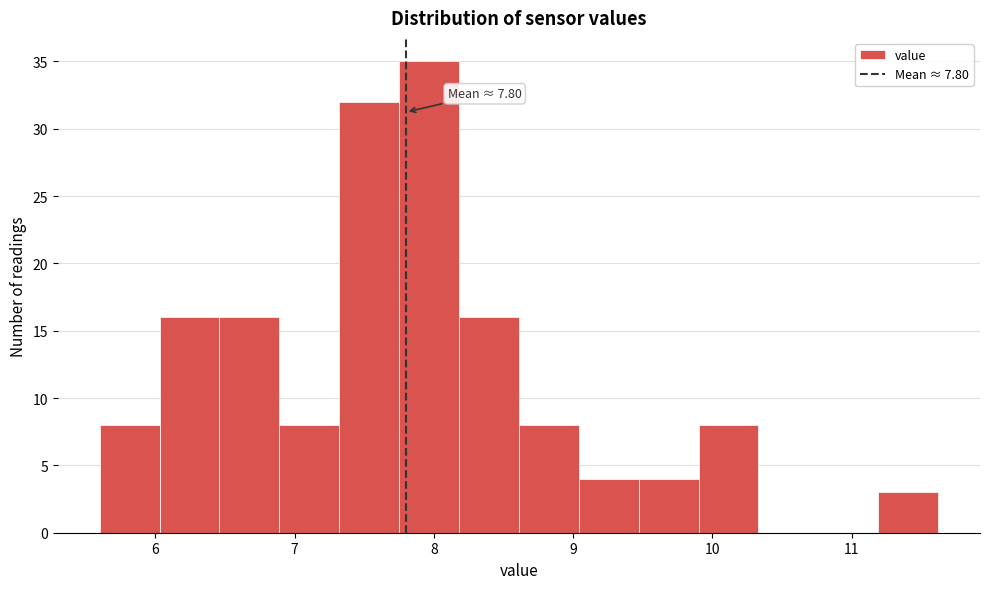

Over which range of the x-axis is the bar tallest?

7.75 to 8.18